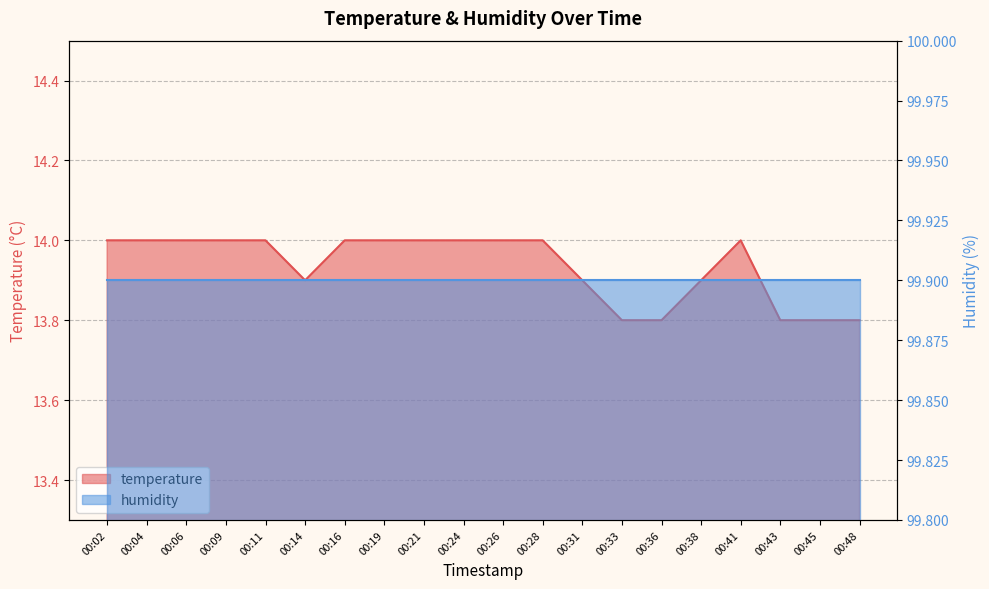

What is the smallest value displayed?

13.8